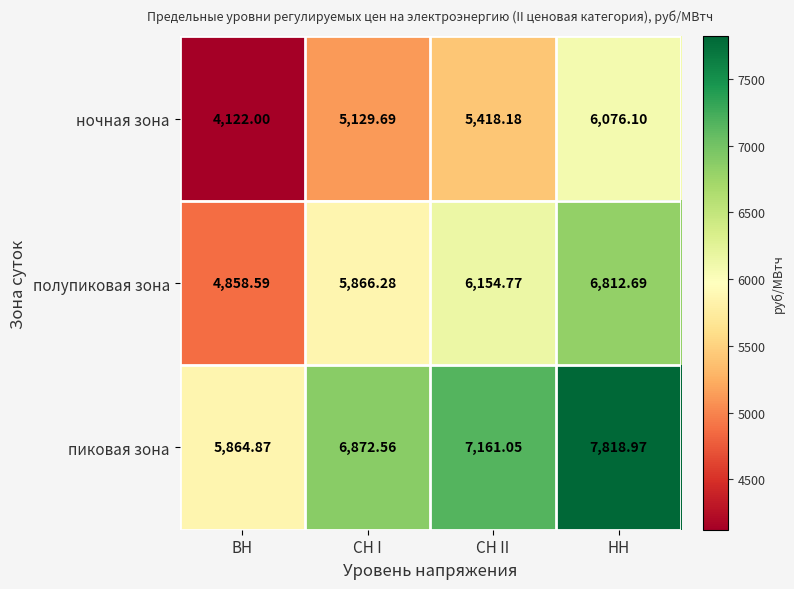

Rank the categories by пиковая зона value from lowest to highest.

ВН, СН I, СН II, НН